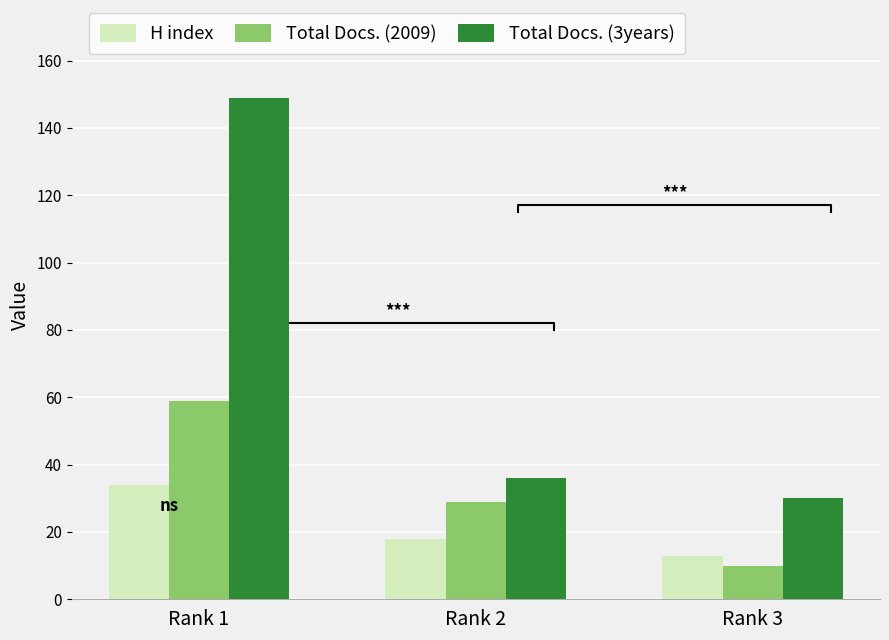

Which category has the highest value in the Total Docs. (3years) series?

Rank 1